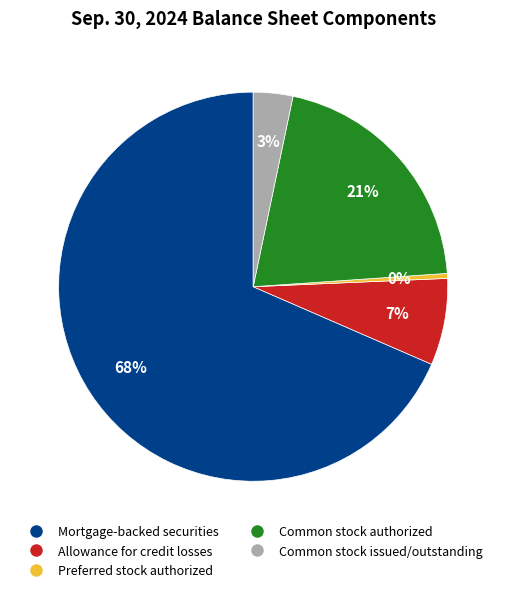

Which has a higher value, Allowance for credit losses or Common stock authorized?

Common stock authorized